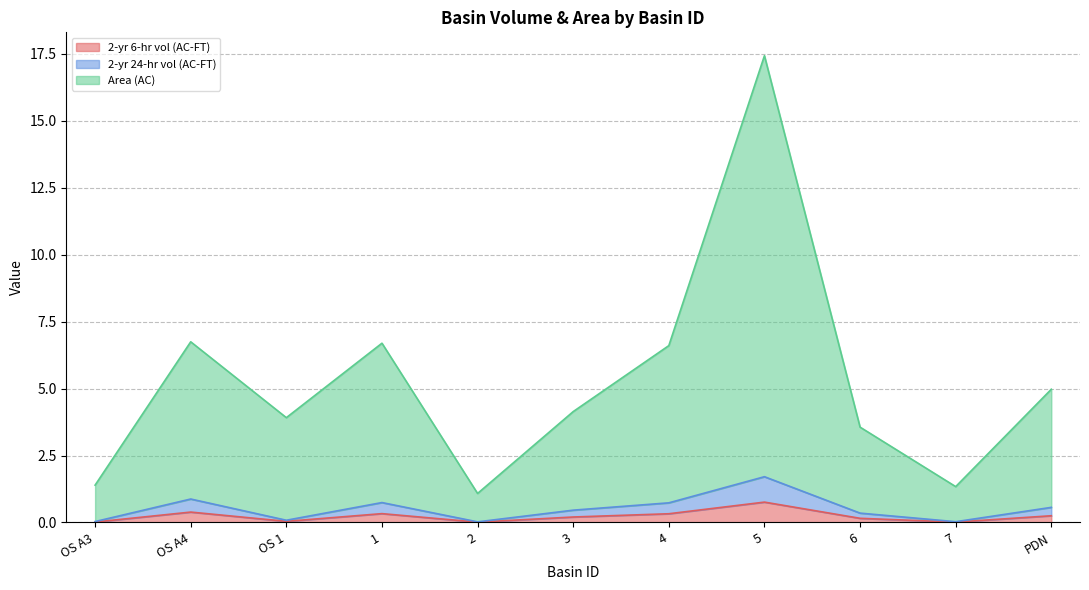

What is the difference between the highest and lowest values at OS A4?

6.4